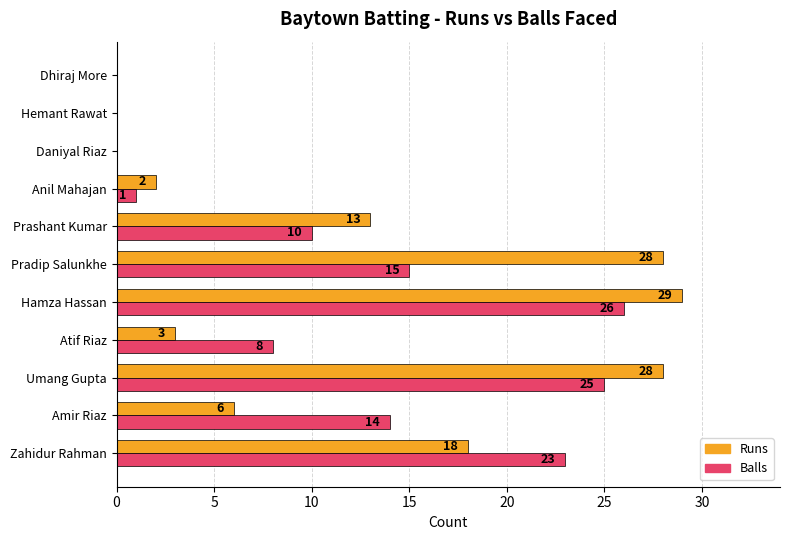

What are all the series names shown in the legend?

Runs, Balls